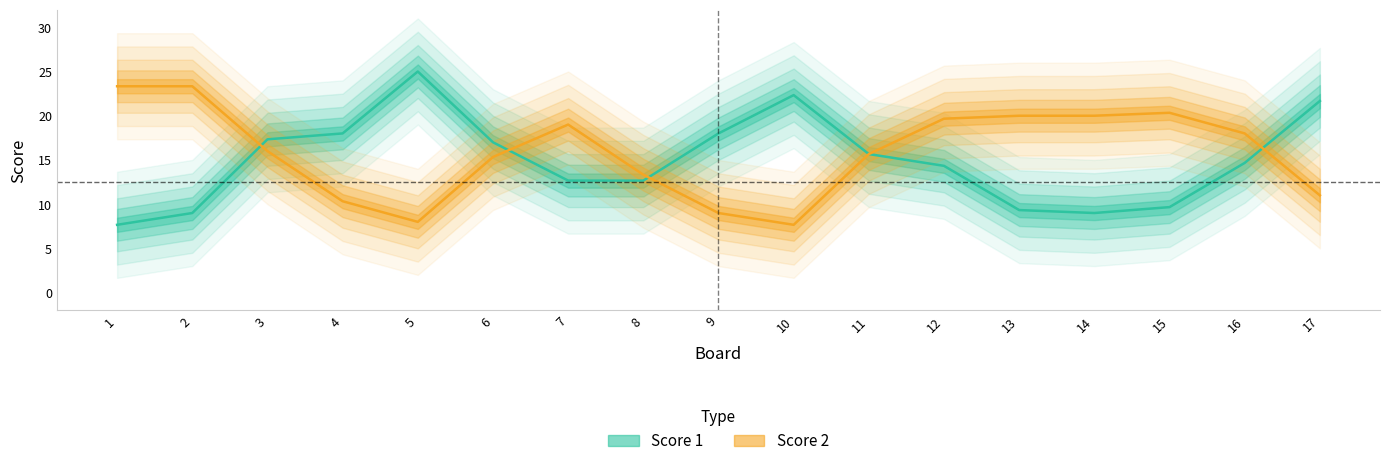

What is the difference between the maximum and second lowest values in the Score 1 series?

16.0